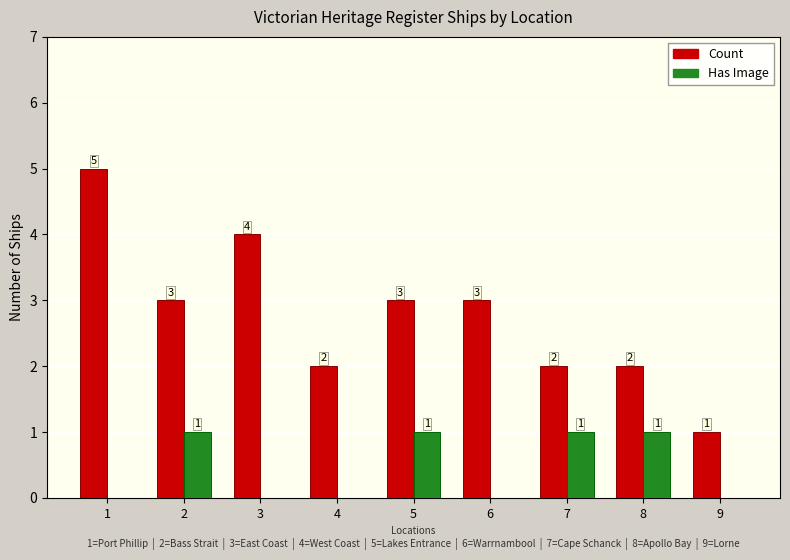

Reading left to right, transcribe all the data shown in this chart.

Count: 5	3	4	2	3	3	2	2	1
Has Image: 0	1	0	0	1	0	1	1	0